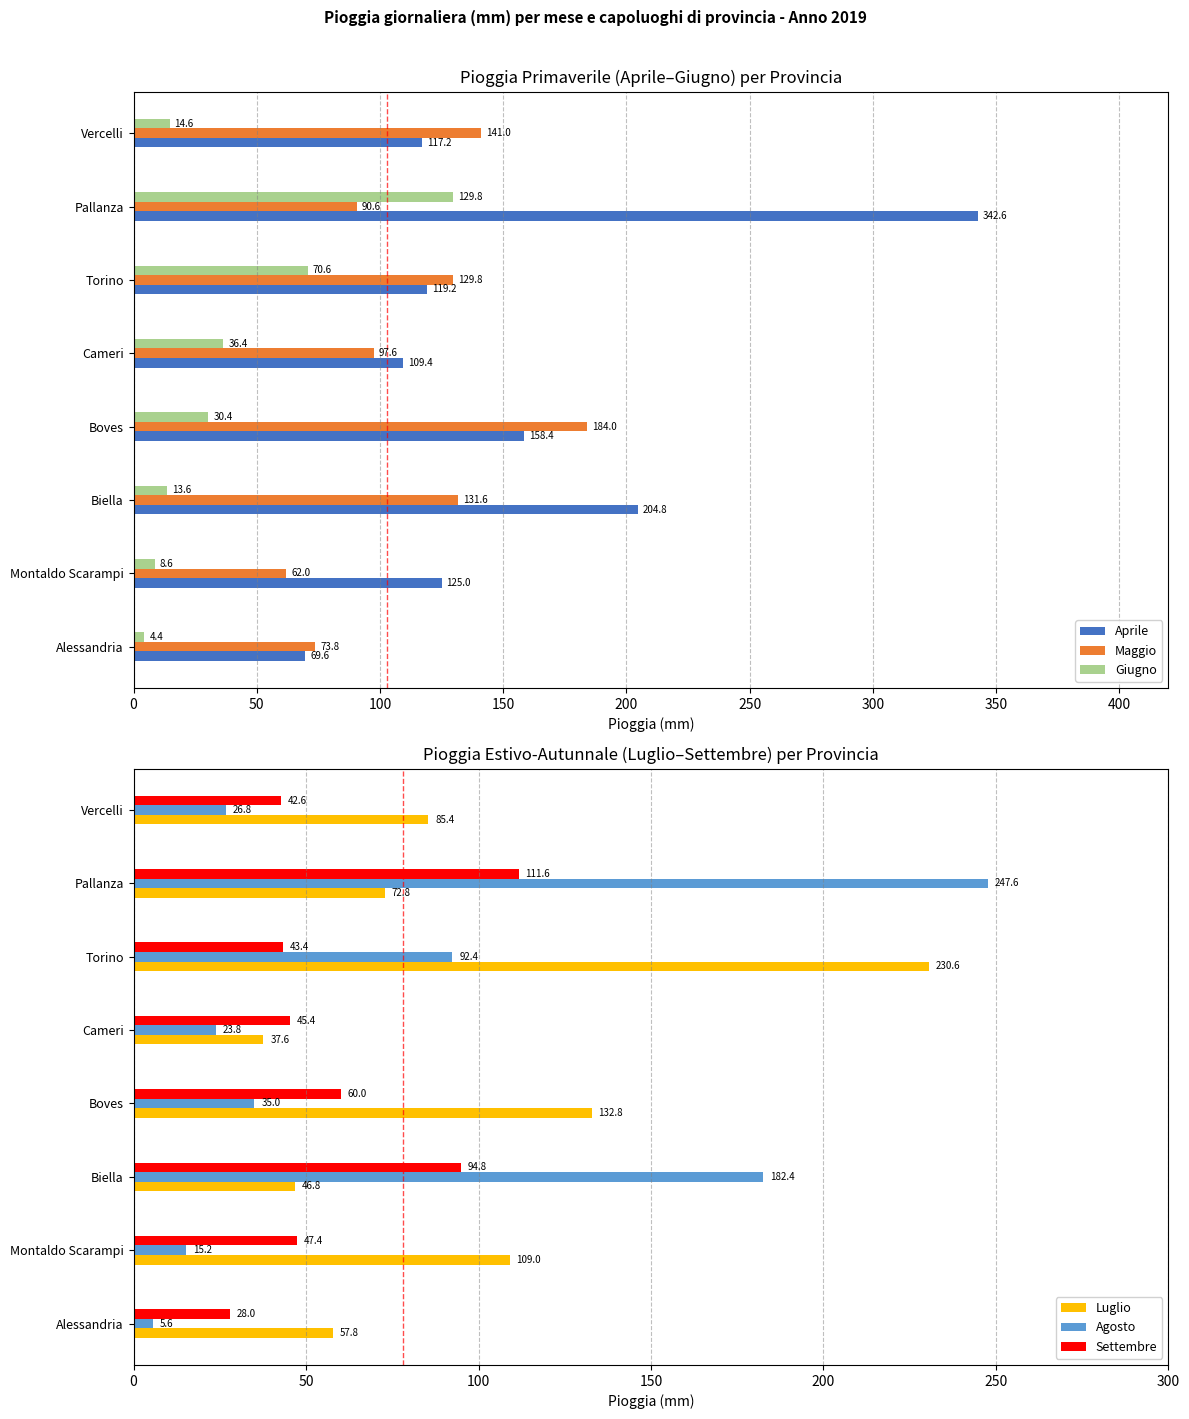

Reading left to right, transcribe all the data shown in this chart.

Aprile: 69.6	125.0	204.8	158.4	109.4	119.2	342.6	117.2
Maggio: 73.8	62.0	131.6	184.0	97.6	129.8	90.6	141.0
Giugno: 4.4	8.6	13.6	30.4	36.4	70.6	129.8	14.6
Luglio: 57.8	109.0	46.8	132.8	37.6	230.6	72.8	85.4
Agosto: 5.6	15.2	182.4	35.0	23.8	92.4	247.6	26.8
Settembre: 28.0	47.4	94.8	60.0	45.4	43.4	111.6	42.6